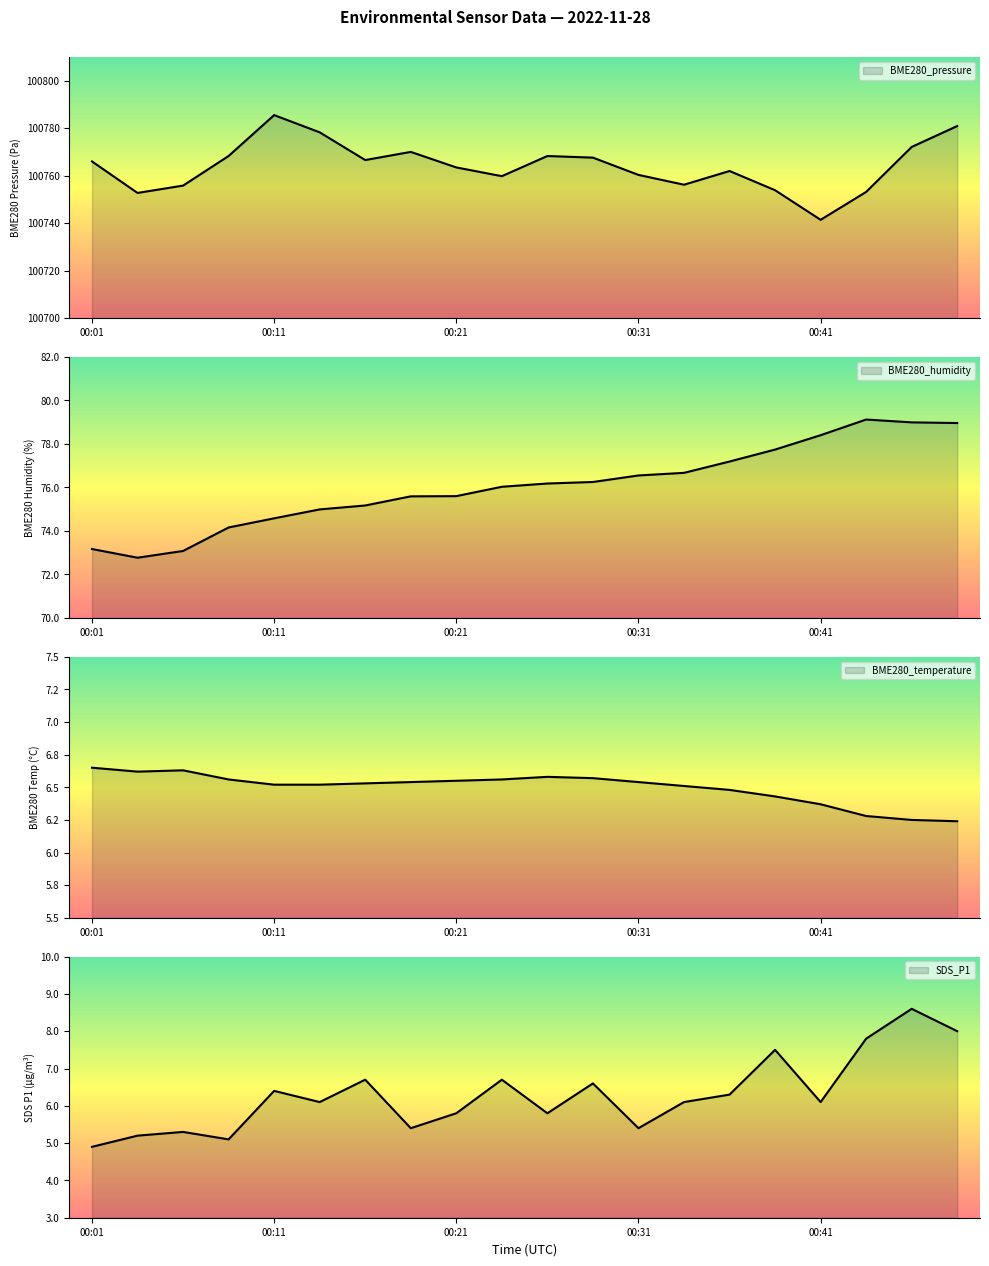

At which category does the chart reach its peak across all series?

00:11